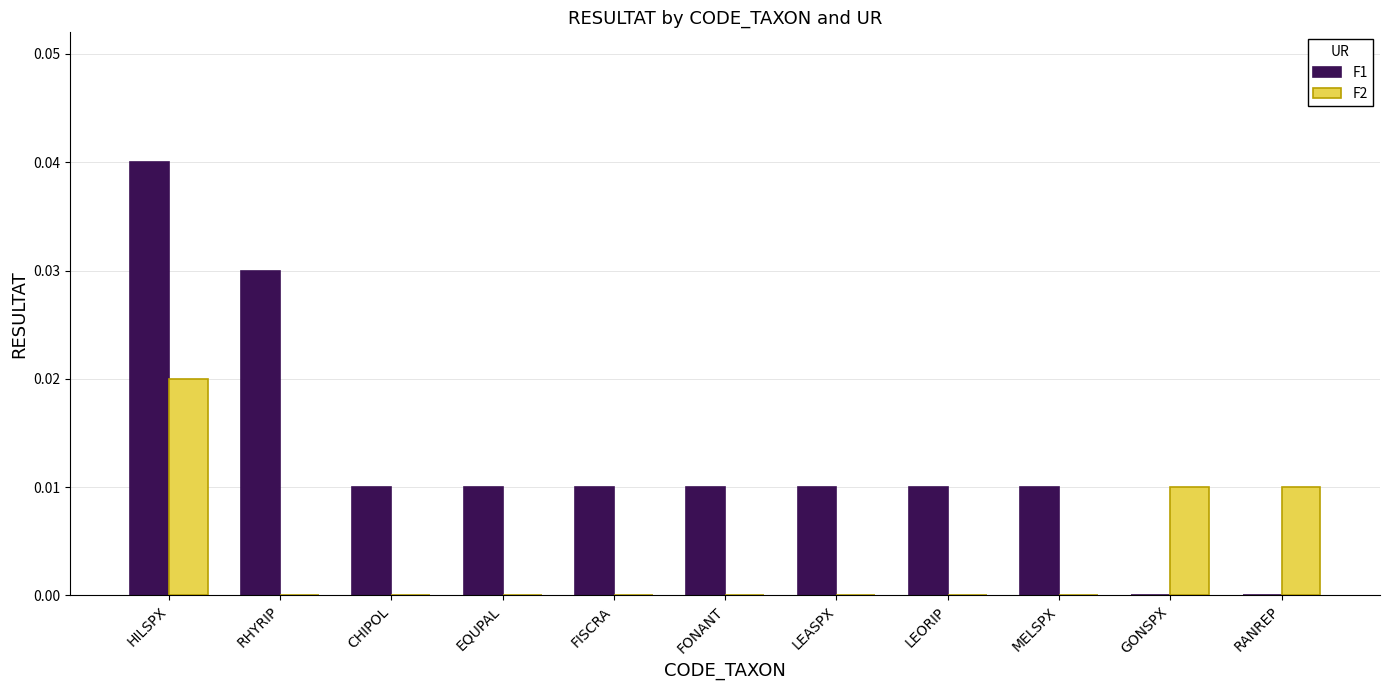

Which series has the largest total across all categories?

F1